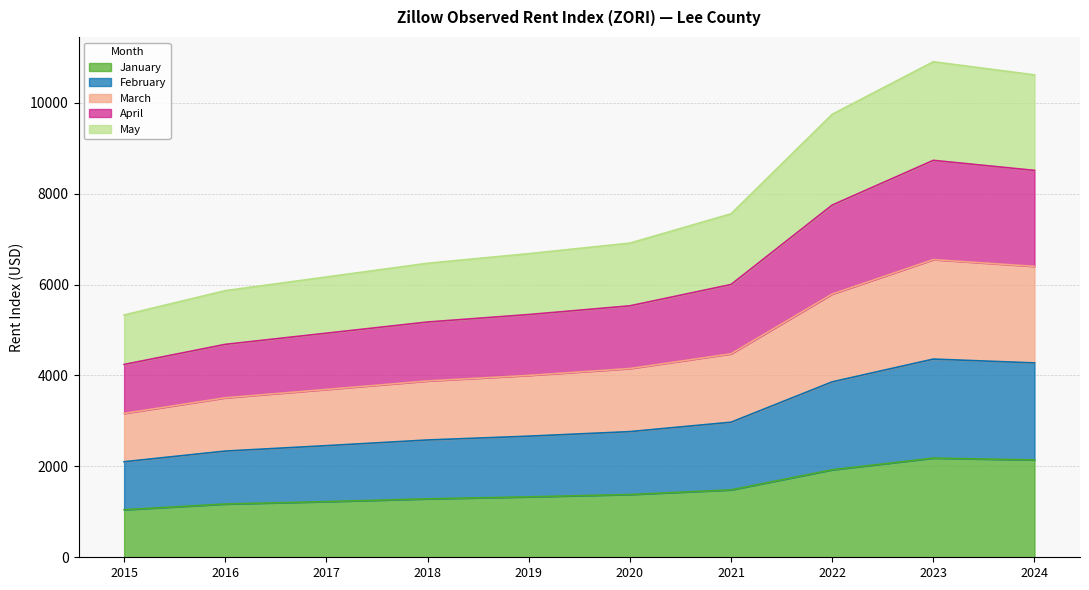

True or false: February and April intersect in this chart.

False